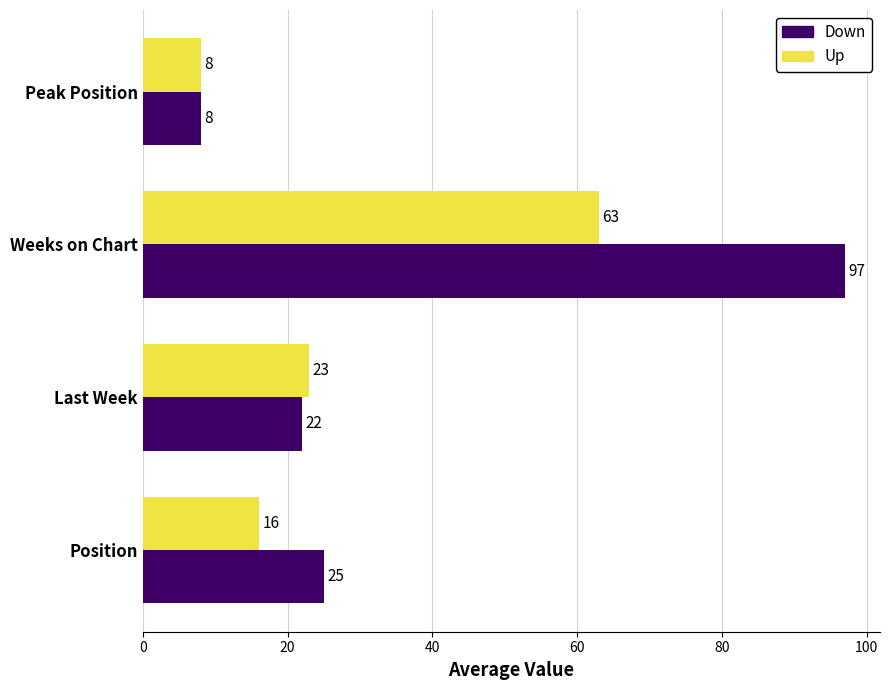

Between Position and Weeks on Chart, which series saw the biggest shift?

Down